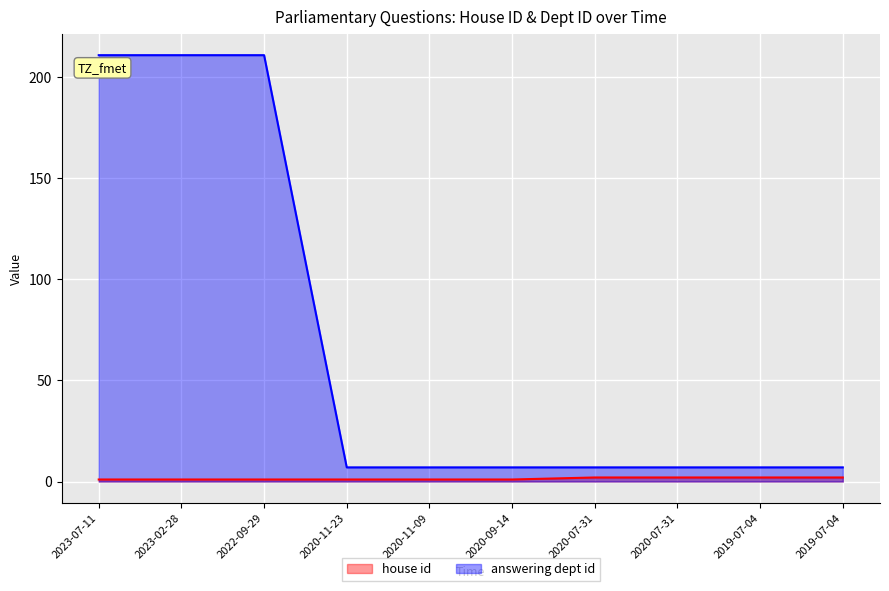

What is the total value across all series at 2020-11-09?

8